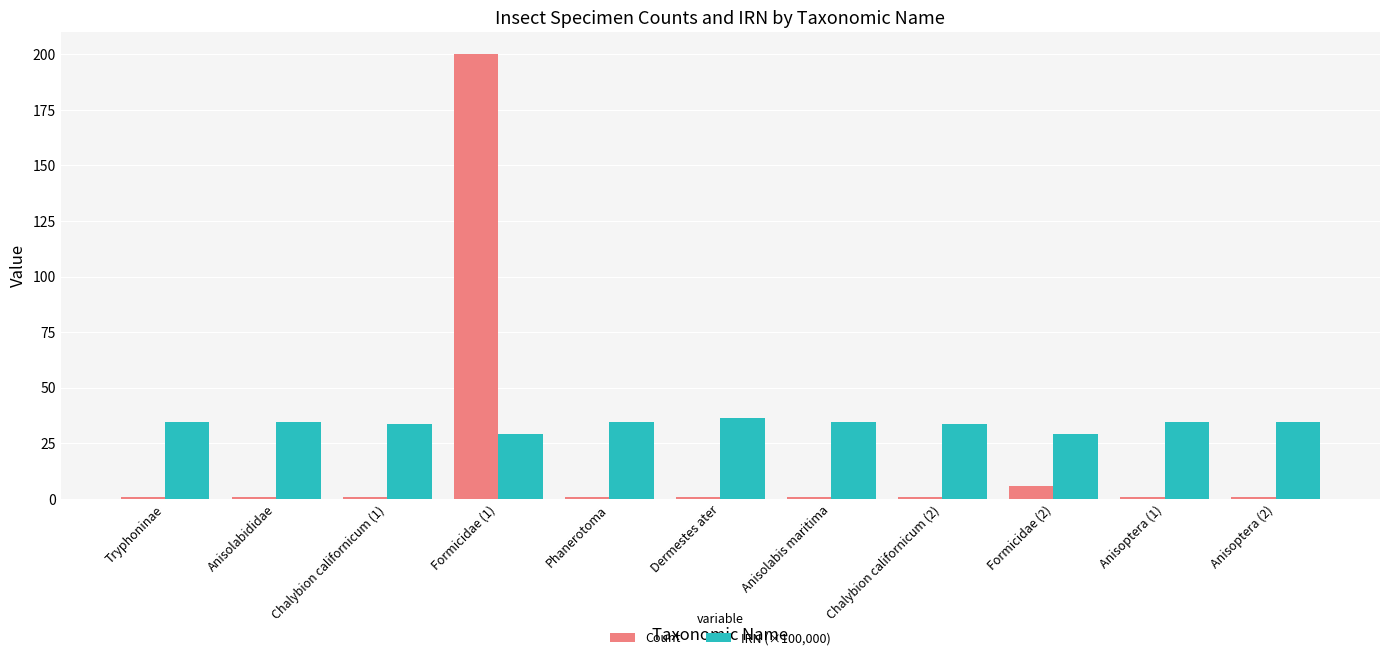

The IRN (×100,000) series shows 56.5 at Chalybion californicum (1). True or false?

False